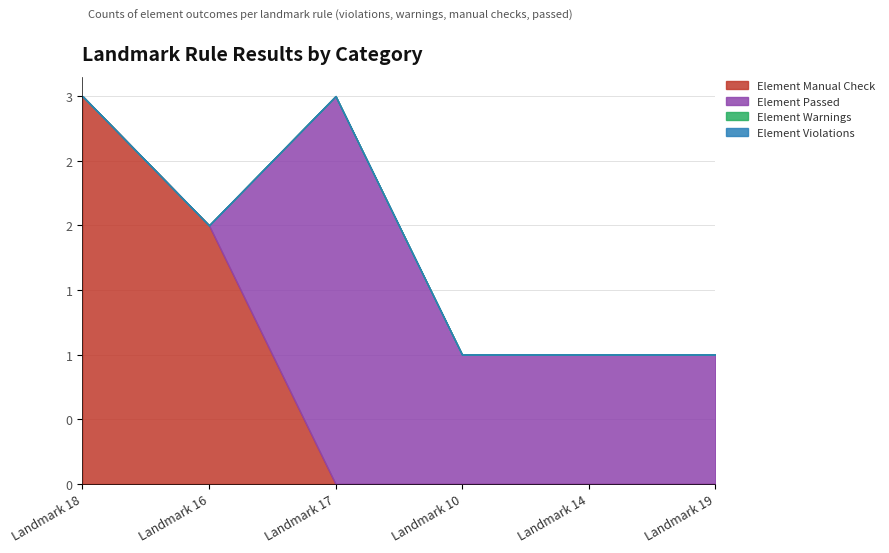

Where is Element Passed nearest to the value 1?

Landmark 10